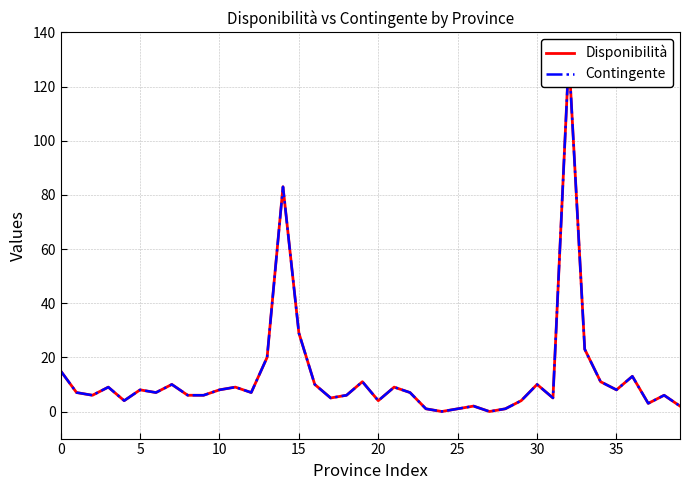

True or false: Disponibilità and Contingente cross at least once.

False